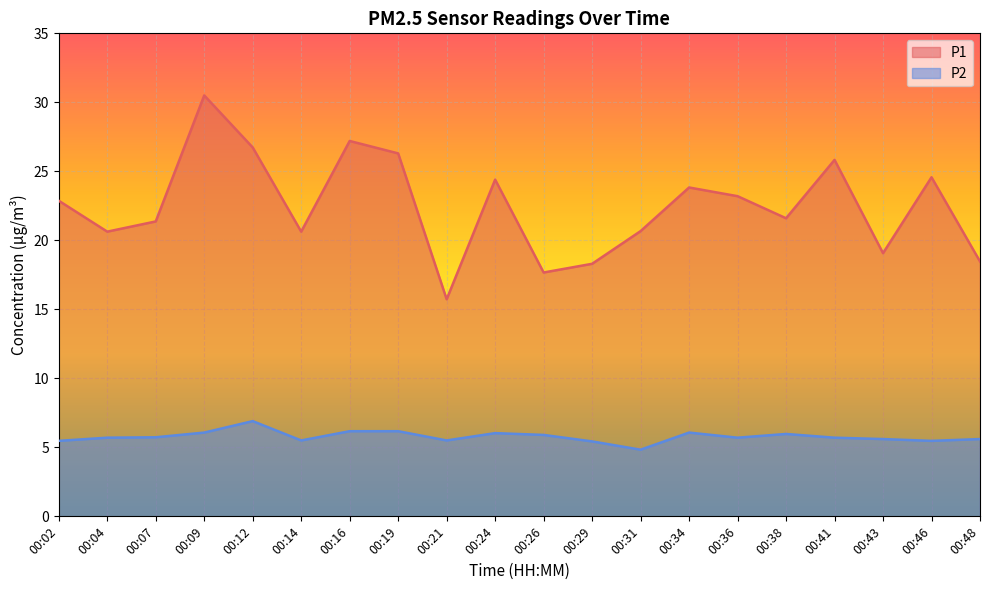

How many values in the P2 series are below 5?

1